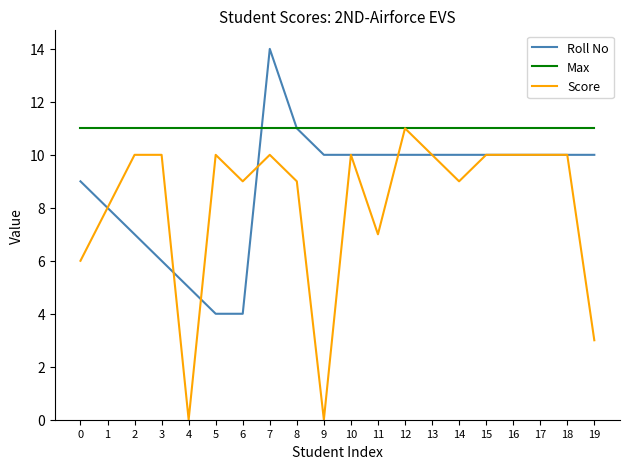

Which series changed the most between 2 and 5?

Roll No